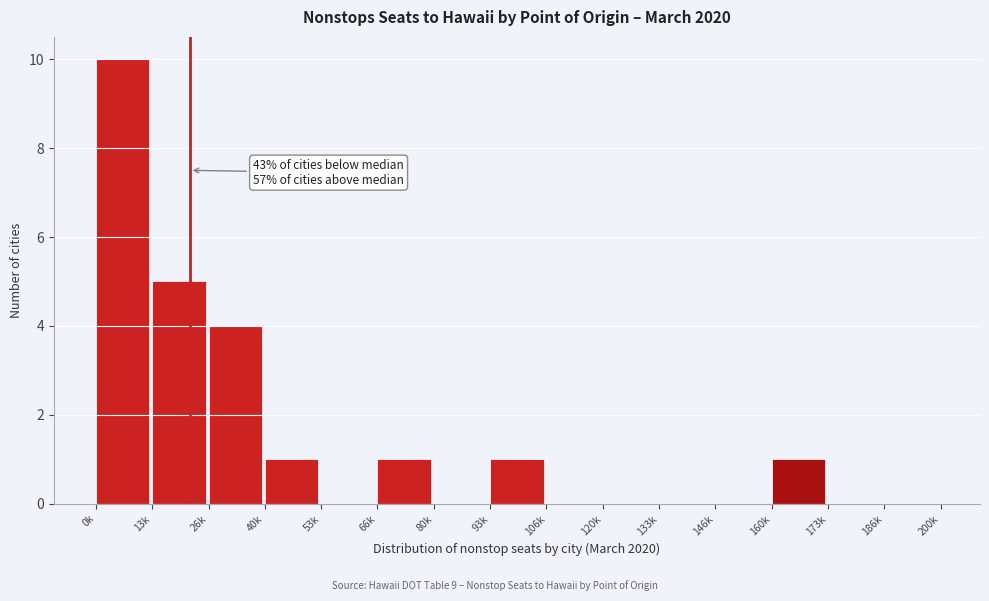

Reading left to right, what are all the values shown in this chart?

0k=10	13k=5	26k=4	40k=1	53k=0	66k=1	80k=0	93k=1	106k=0	120k=0	133k=0	146k=0	160k=1	173k=0	186k=0